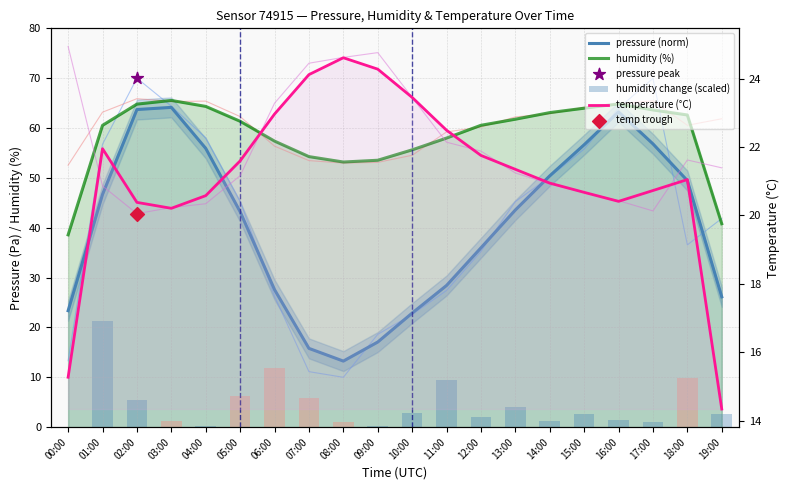

Which series has the widest spread of Y values?

pressure (norm)